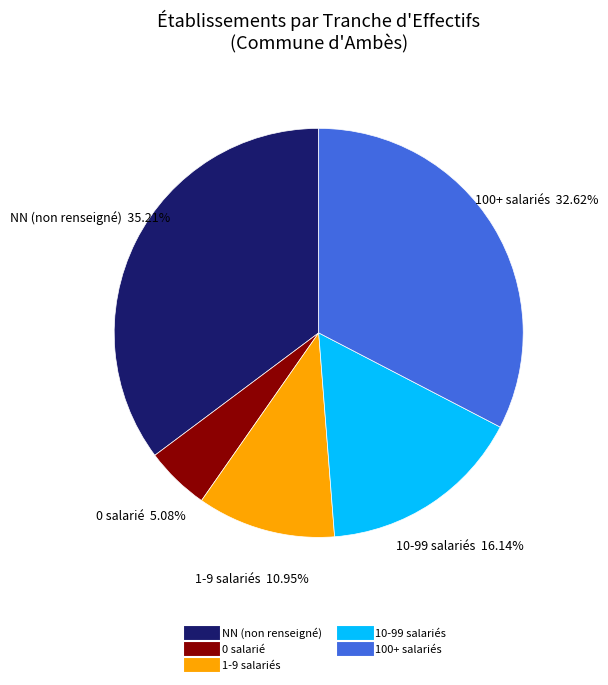

Does any single category account for the majority?

No